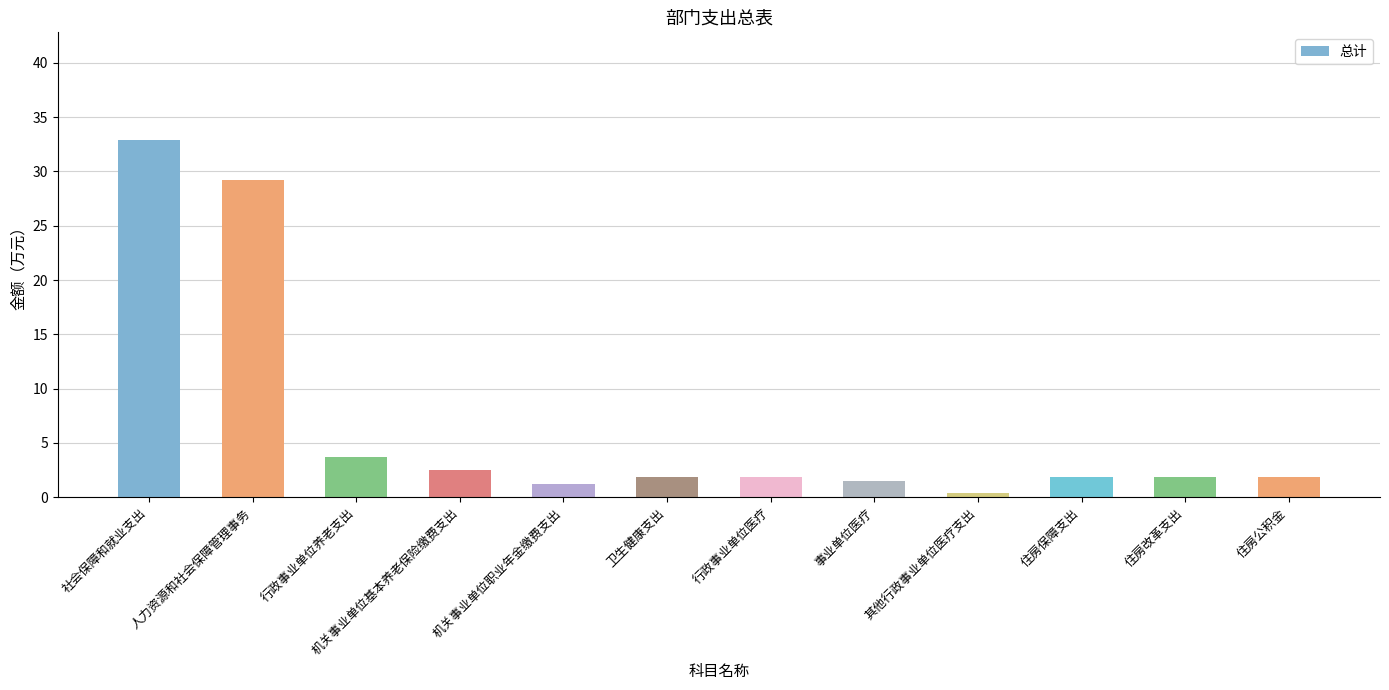

What is the approximate value at 机关事业单位职业年金缴费支出?

1.2